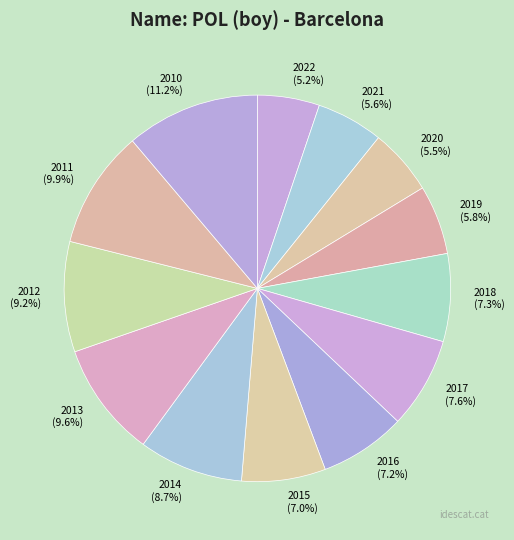

Which category has the biggest portion of the pie?

2010